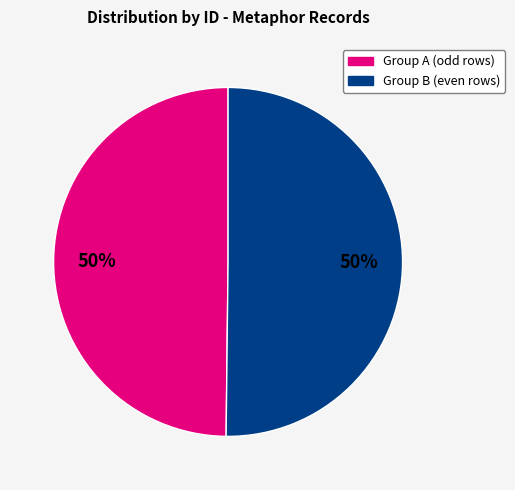

To the nearest percent, what is the average slice percentage?

50%